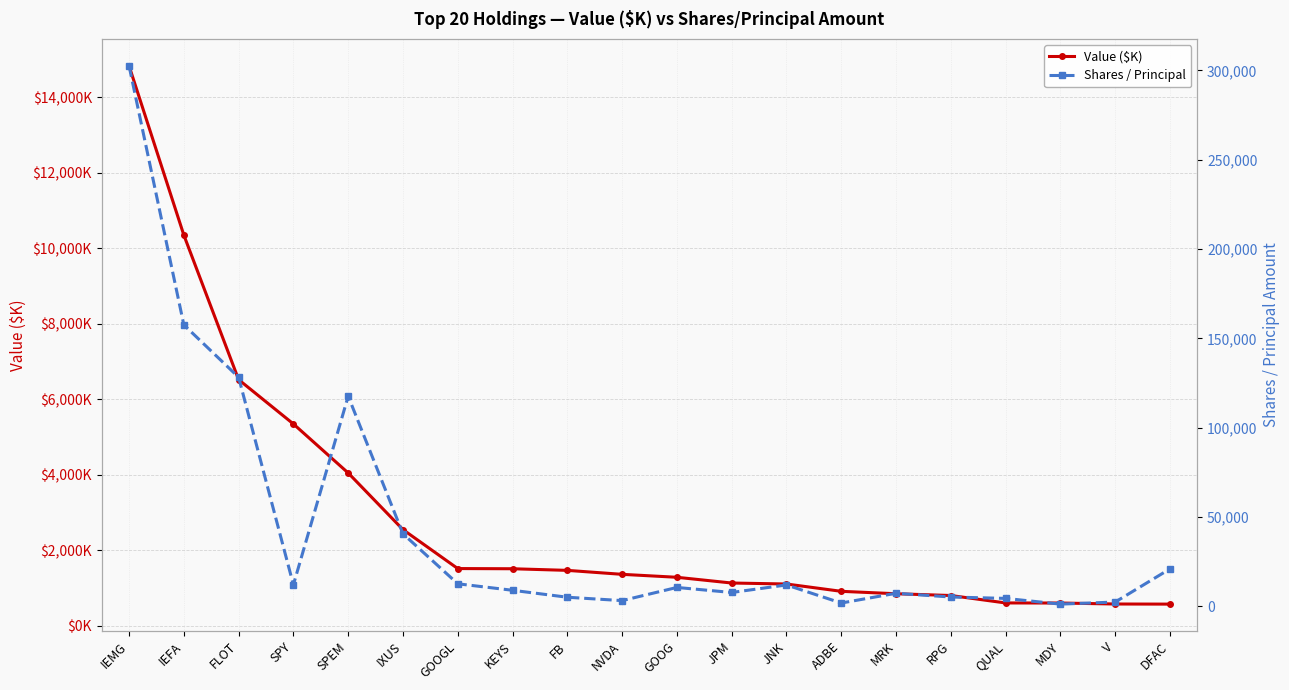

What is the value of the Shares / Principal point at the 18th from the left?

1248